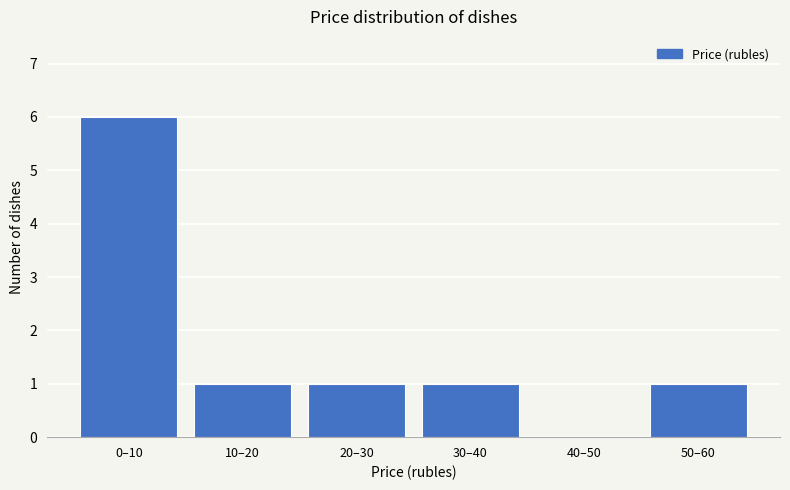

Reading right to left, transcribe all the data shown in this chart.

50–60=1	40–50=0	30–40=1	20–30=1	10–20=1	0–10=6